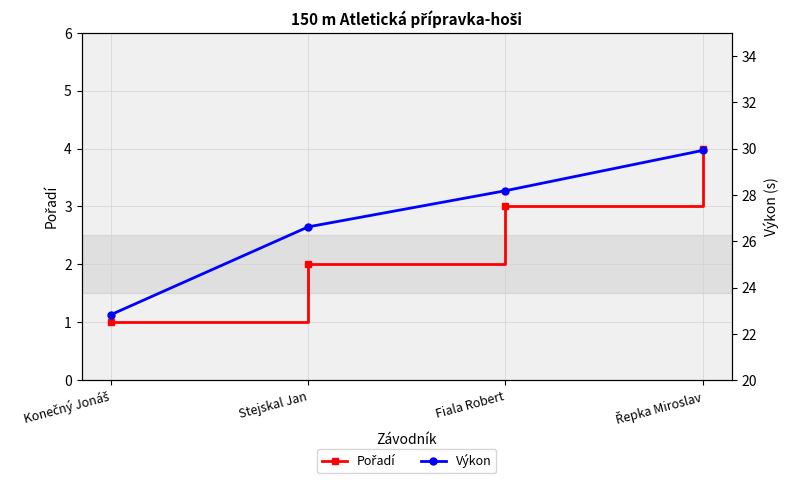

At how many categories does at least one series exceed 16?

4